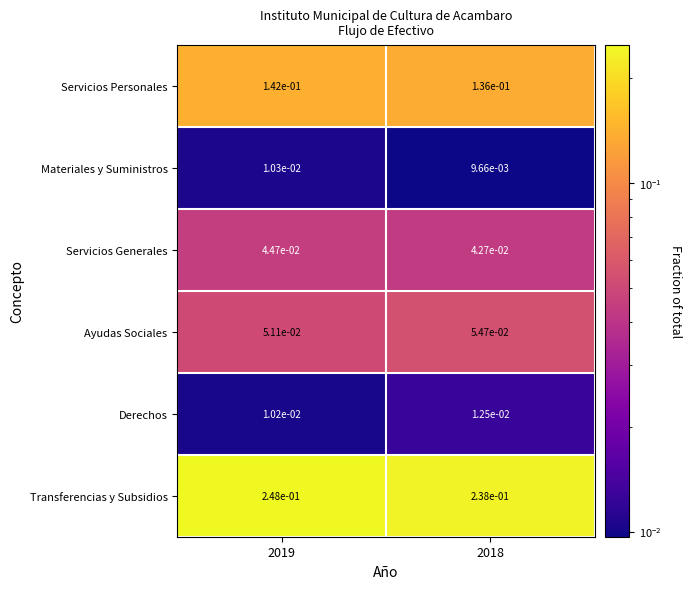

Which series has the widest spread of values?

Transferencias y Subsidios